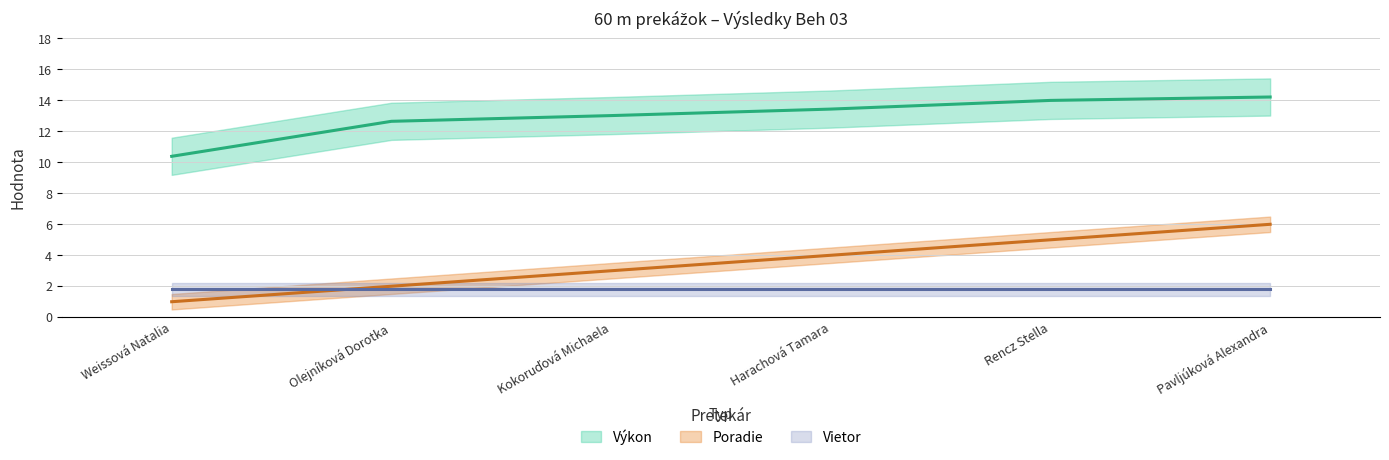

Is this an area chart (filled region under the line)?

No